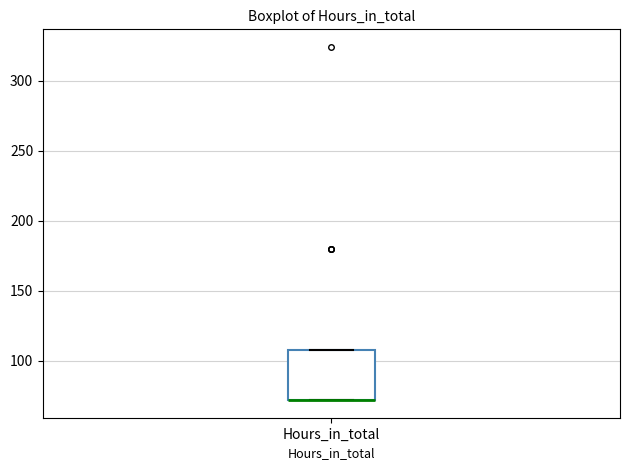

Read this box plot against the y-axis: the position of the median line, the range covered by the box, and the ends of both whiskers. The values are not printed on the chart, so give them approximately, as read against the axis.

median 70 (drawn on the box's lower edge), box 70 to 110, whiskers 70 to 110